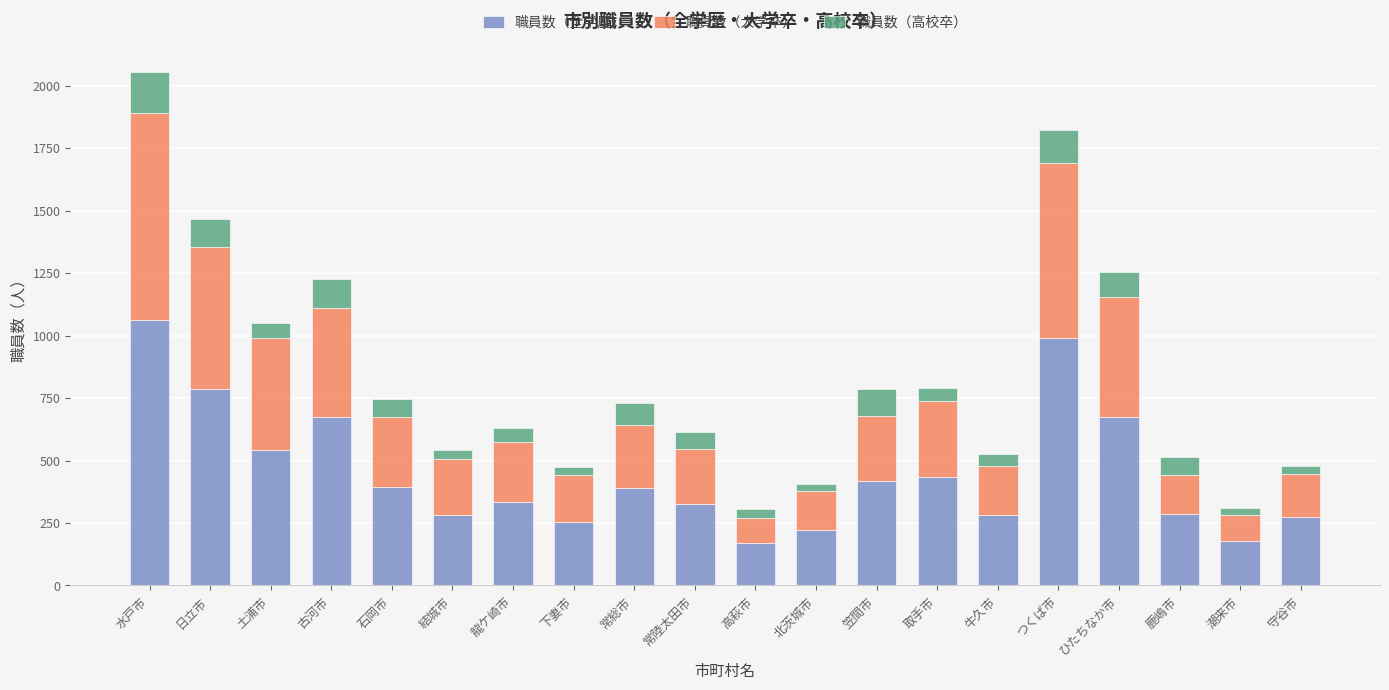

What is the total value across all series at 日立市?

1467